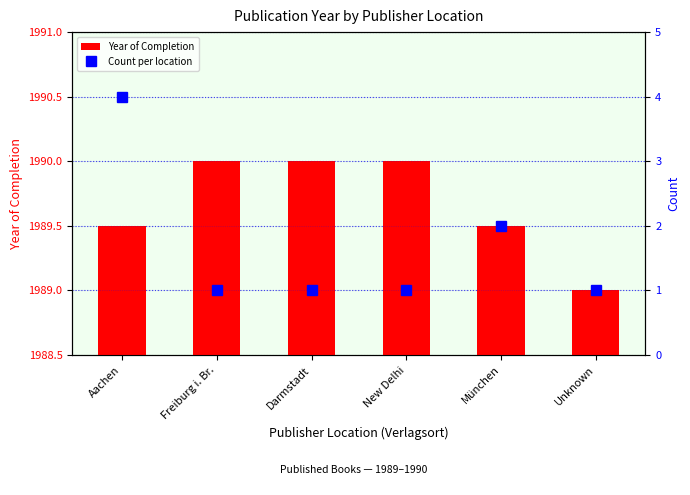

What is the difference between the highest and lowest values at New Delhi?

1989.0